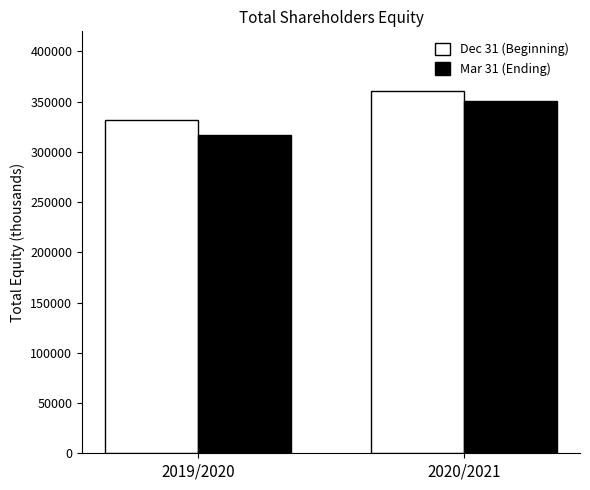

Is the value of Dec 31 (Beginning) at 2020/2021 greater than the value of Mar 31 (Ending) at 2019/2020?

Yes